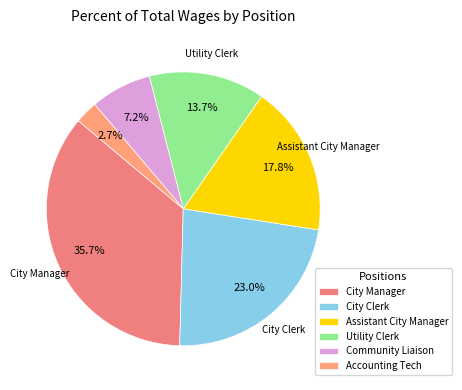

To the nearest percent, what is the average slice percentage?

17%